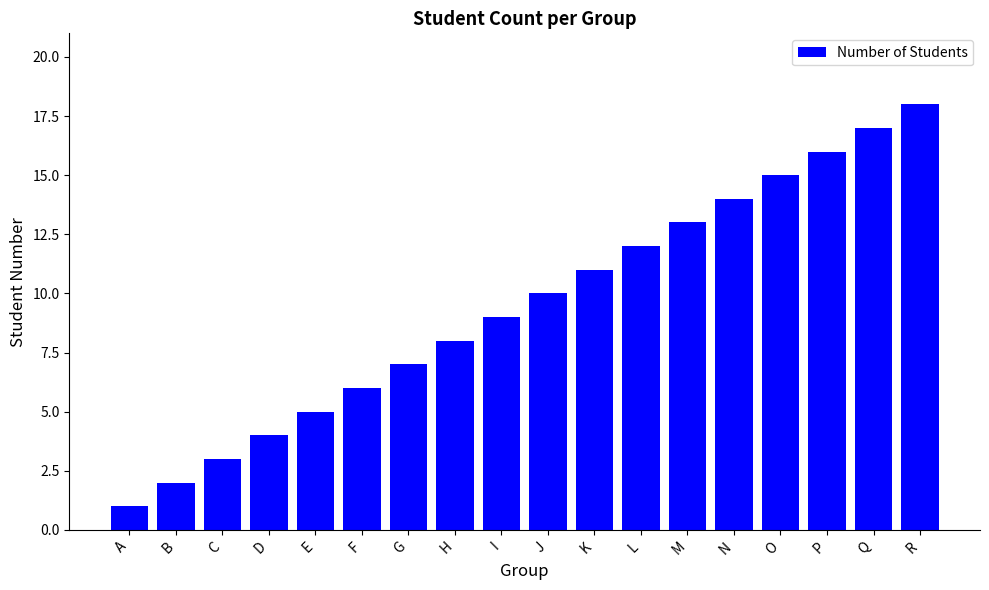

Reading left to right, transcribe all the data shown in this chart.

A=1	B=2	C=3	D=4	E=5	F=6	G=7	H=8	I=9	J=10	K=11	L=12	M=13	N=14	O=15	P=16	Q=17	R=18